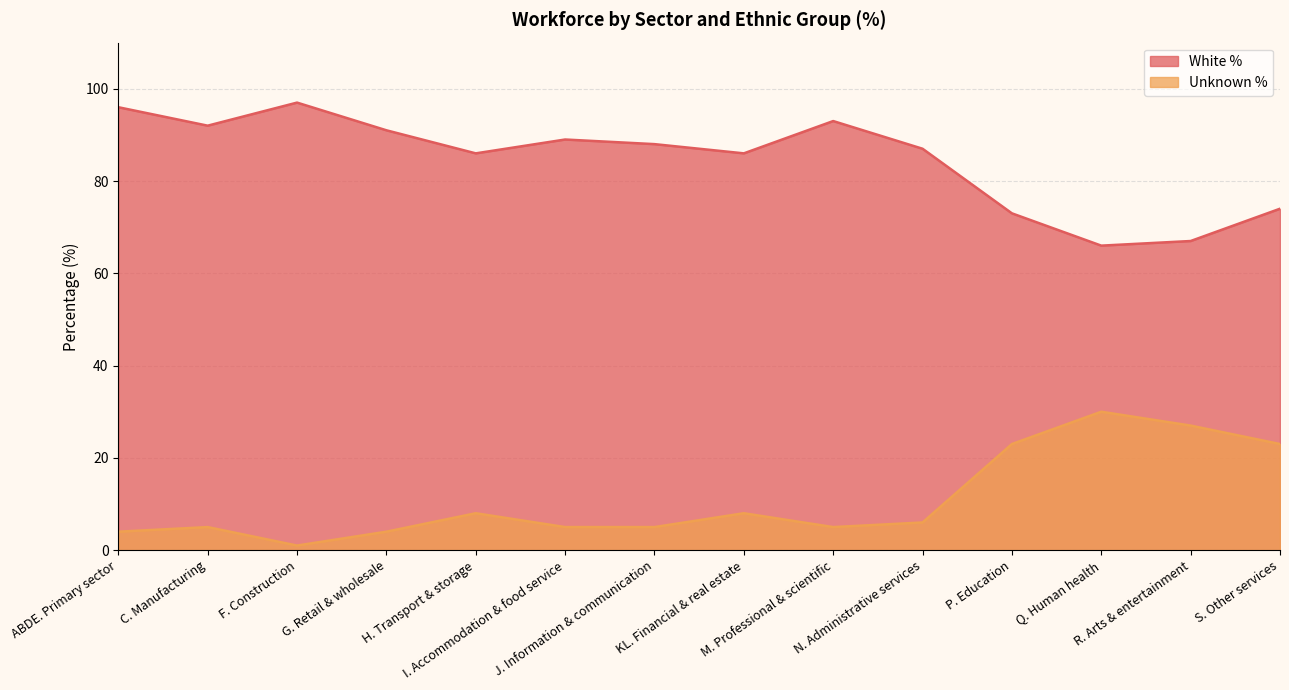

At which category is the sum across all series the highest?

ABDE. Primary sector